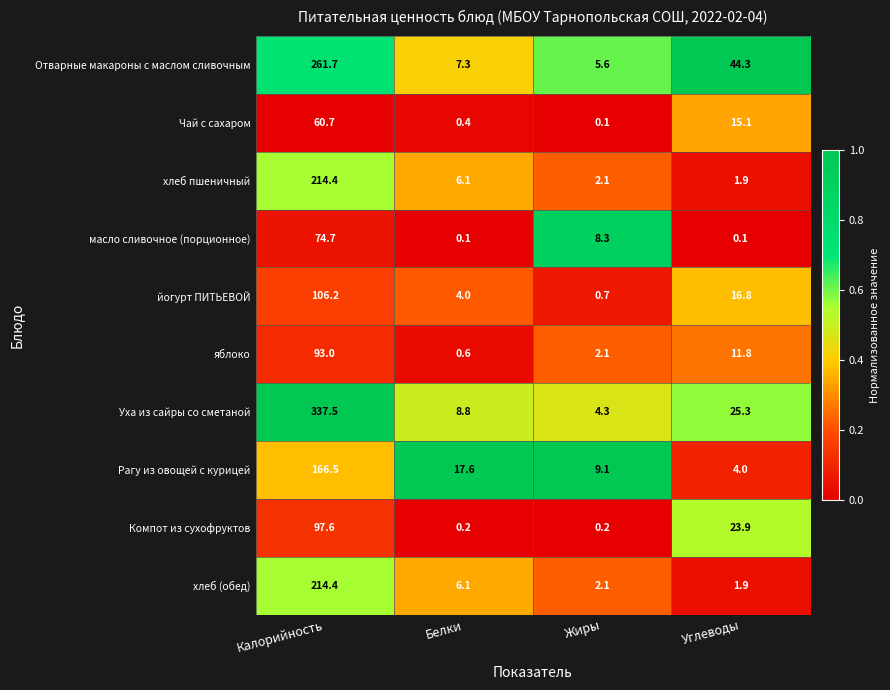

At how many categories does at least one series exceed 0?

4